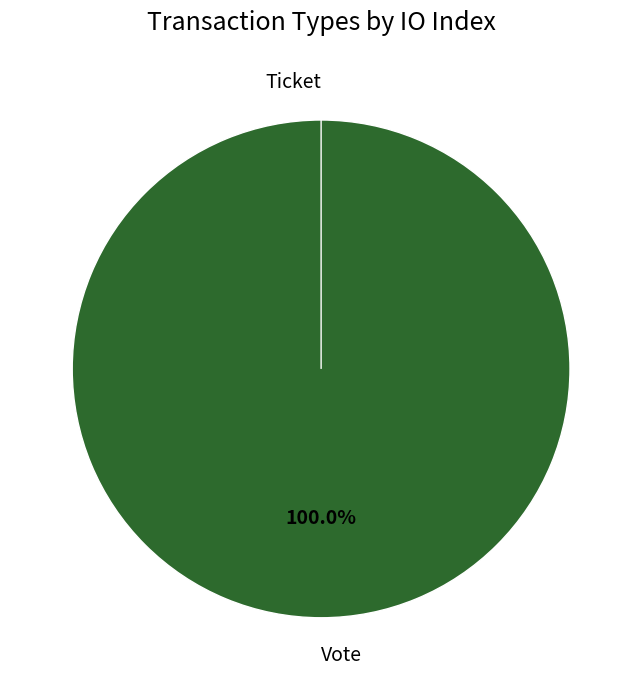

To the nearest percent, what is the difference between the largest and smallest slice percentages?

100%